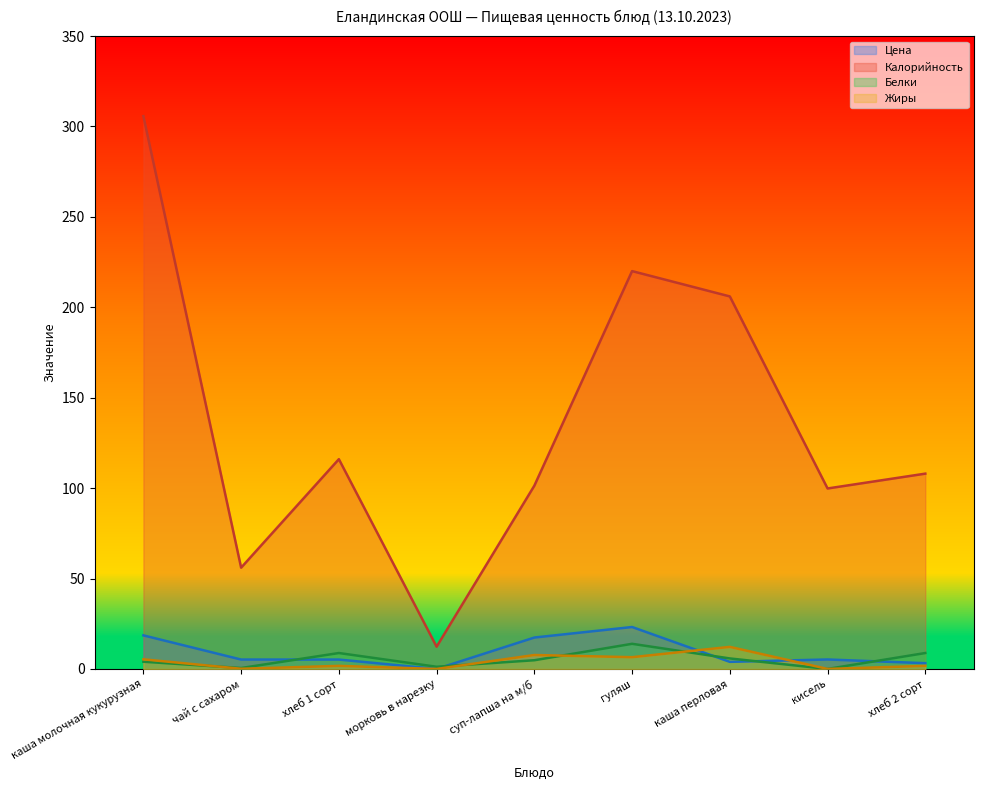

What is the approximate value of Белки at каша перловая?

5.8